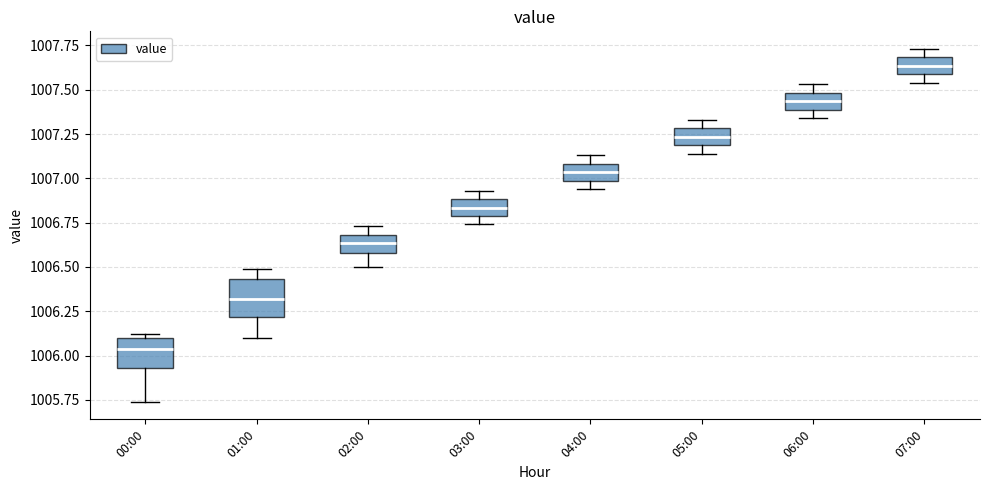

Which box's median line is the lowest?

00:00